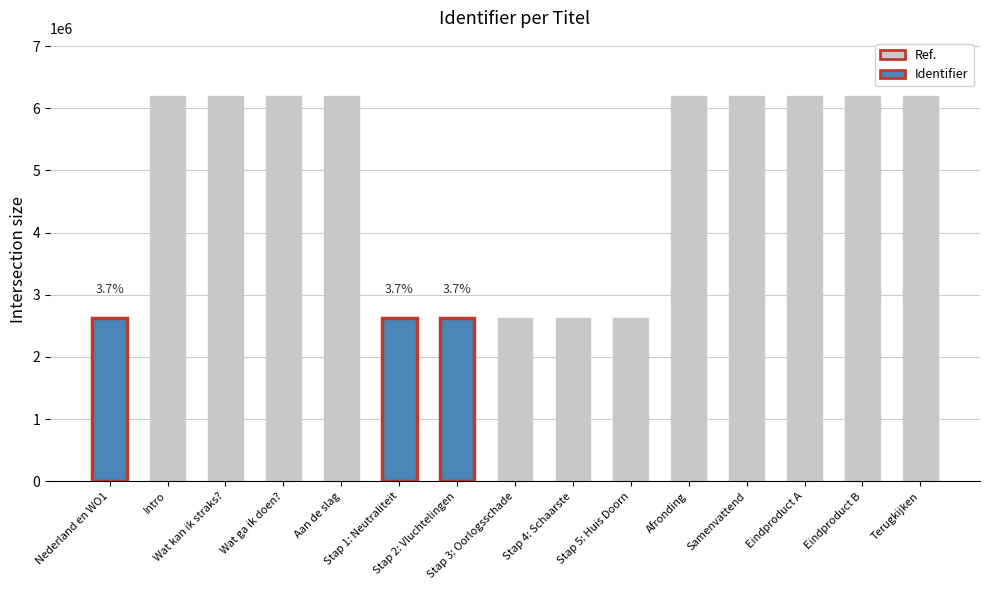

What is the minimum value shown in the chart?

2622338